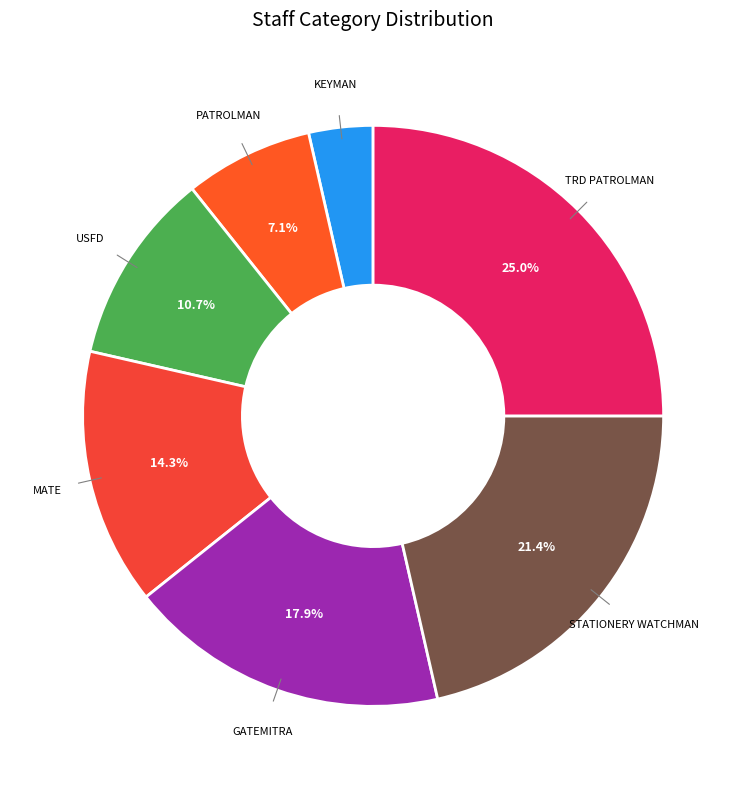

Is there a majority slice in this chart?

No